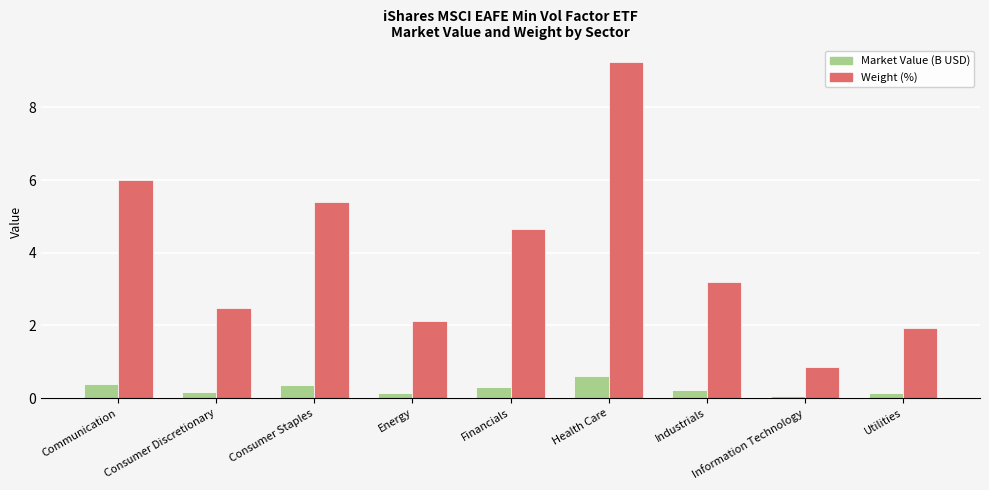

What are all the series names shown in the legend?

Market Value (B USD), Weight (%)